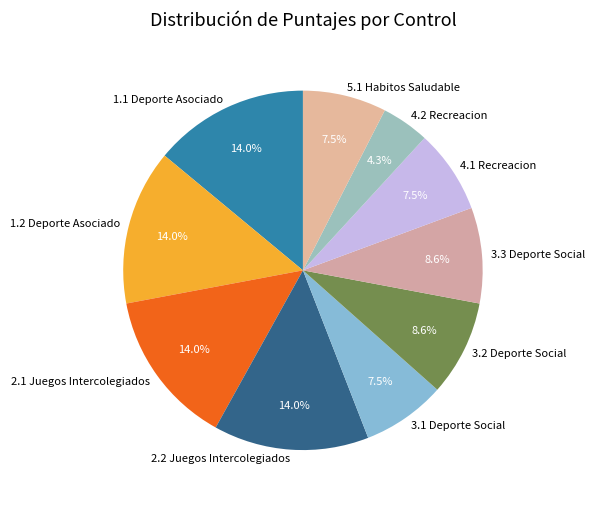

Is there any slice that represents more than half of the pie?

No